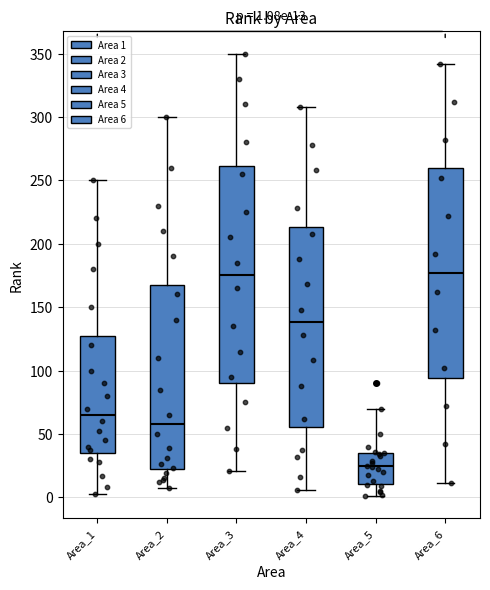

Comparing the boxes themselves (not the whiskers), which one is the tallest?

Area_3